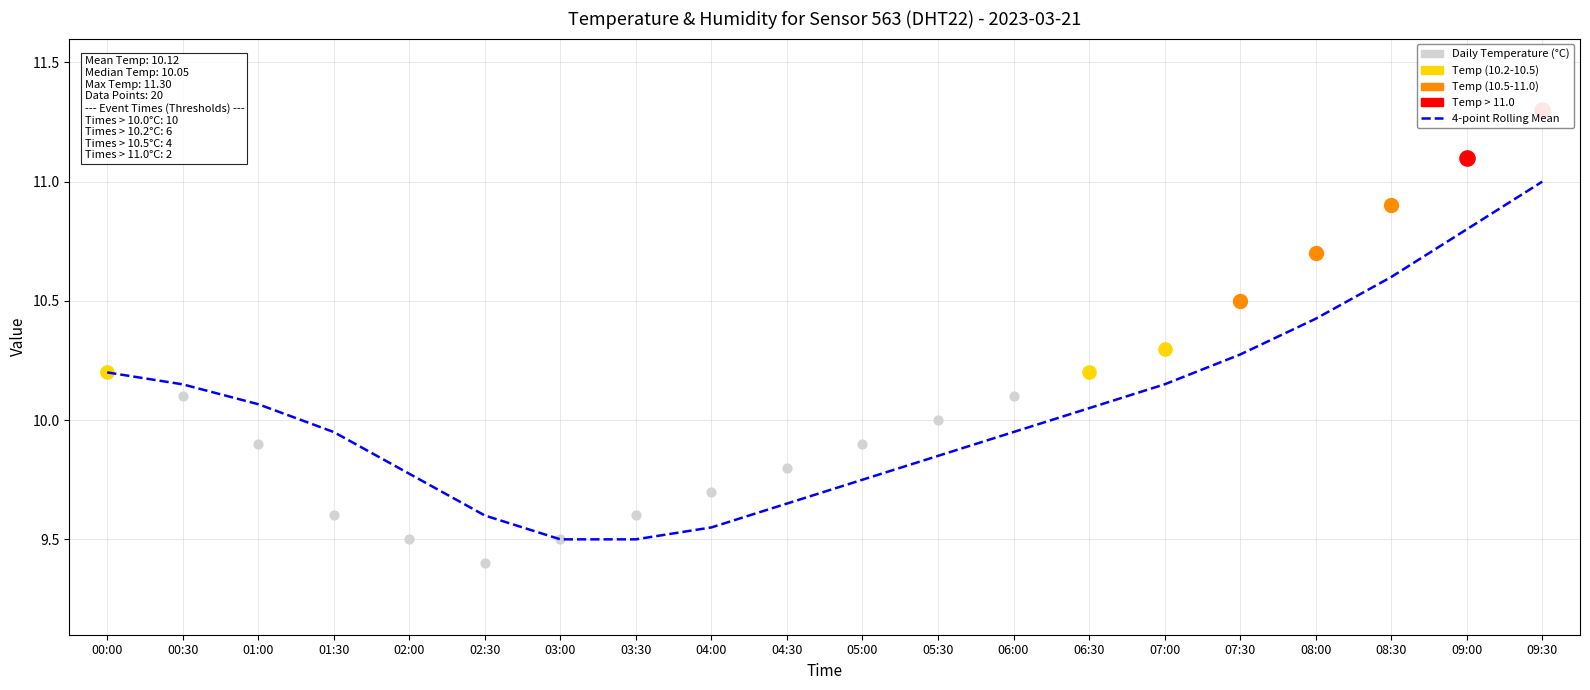

Which series contains the lowest Y value?

Daily Temperature (°C)